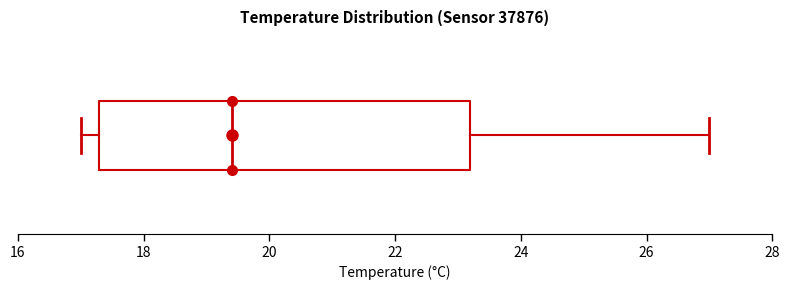

Where does the median line of the box sit on the x-axis? The values are not printed on the chart, so give them approximately, as read against the axis.

19.4